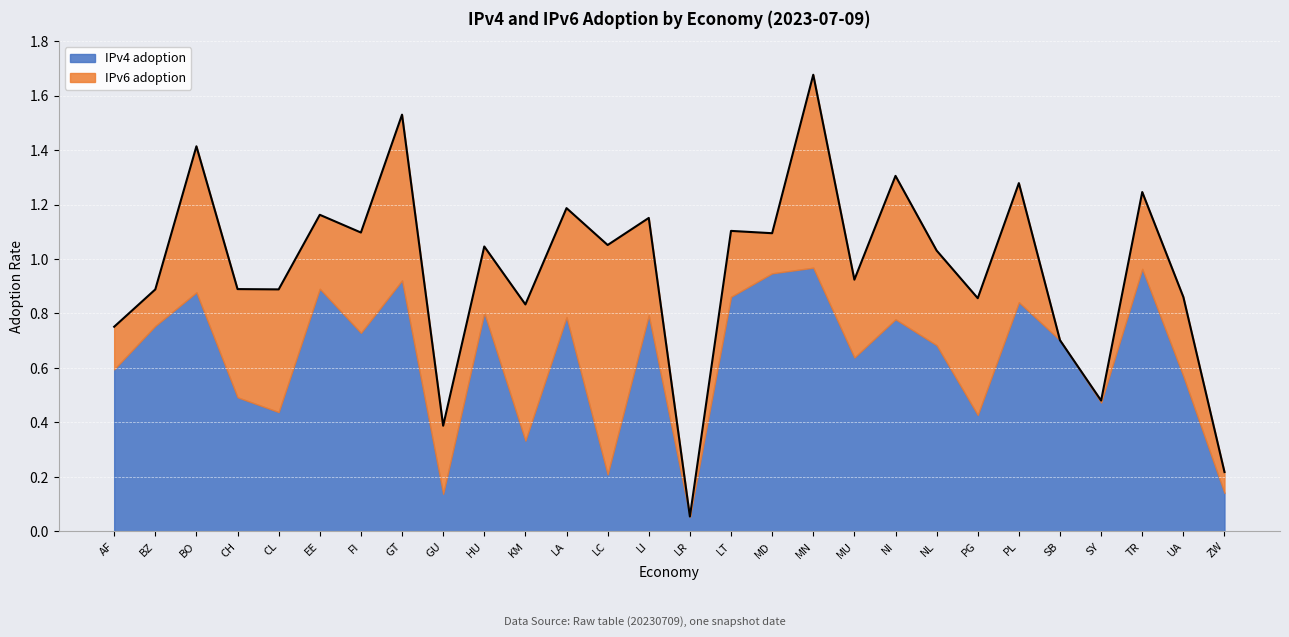

Which label corresponds to the smallest value in the chart?

LR